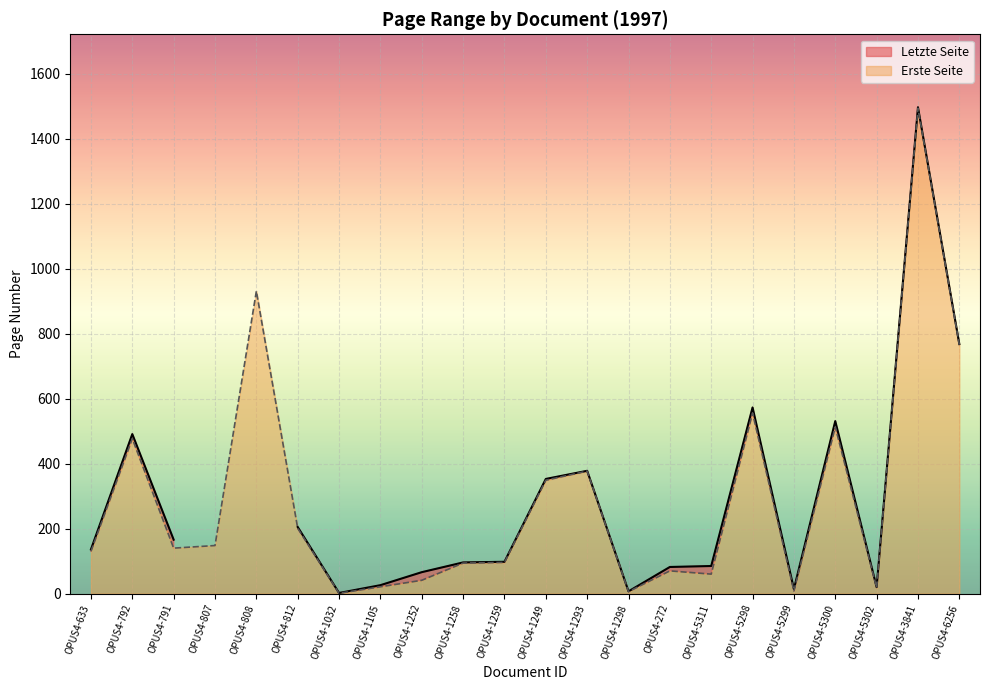

List the labels in order of value, smallest first.

OPUS4-1032, OPUS4-1298, OPUS4-5299, OPUS4-5302, OPUS4-1105, OPUS4-1252, OPUS4-5311, OPUS4-272, OPUS4-1258, OPUS4-1259, OPUS4-633, OPUS4-791, OPUS4-807, OPUS4-812, OPUS4-1249, OPUS4-1293, OPUS4-792, OPUS4-5300, OPUS4-5298, OPUS4-6256, OPUS4-808, OPUS4-3841